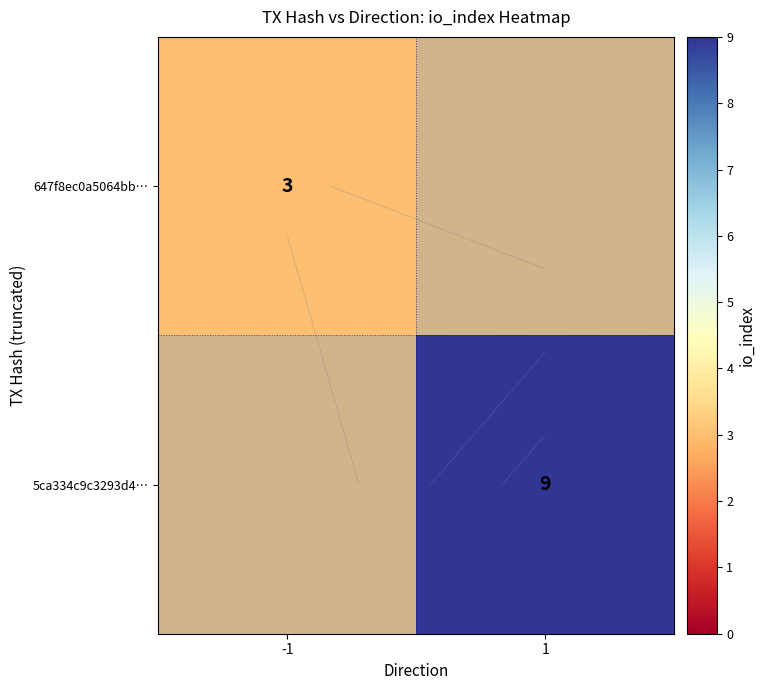

Is the value of 5ca334c9c3293d4… at -1 greater than the value of 647f8ec0a5064bb… at -1?

No